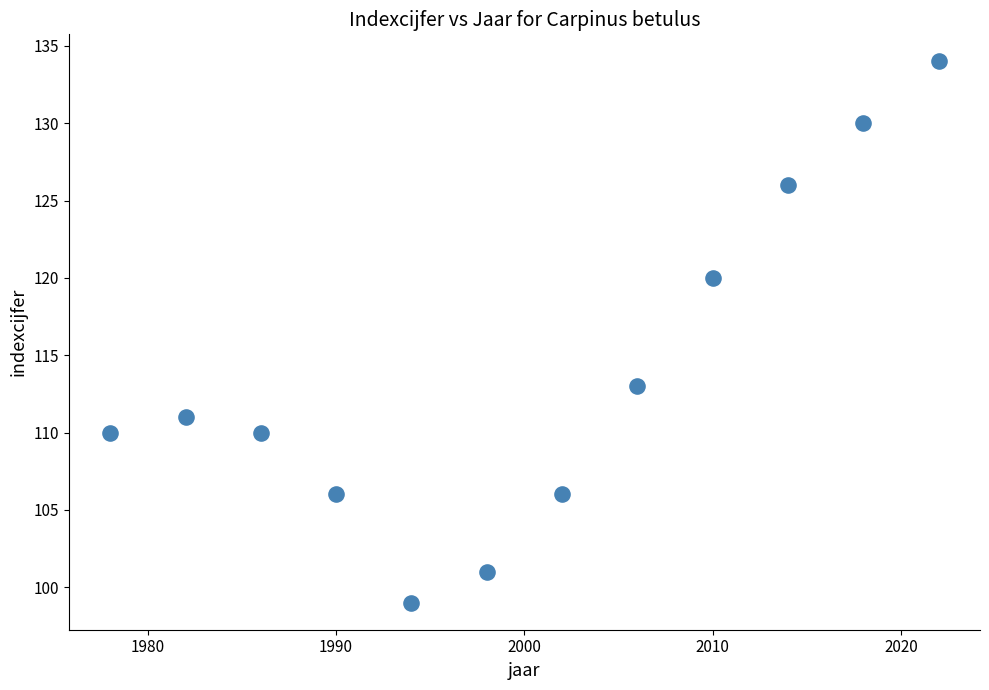

What is the average X value?

2000